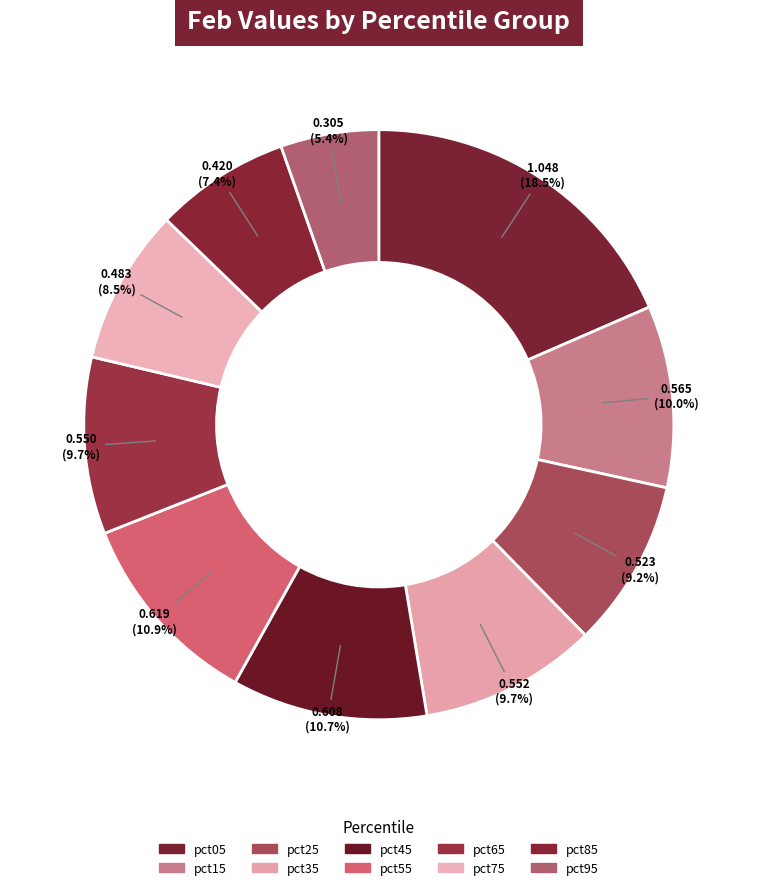

Which slice is the largest?

pct05